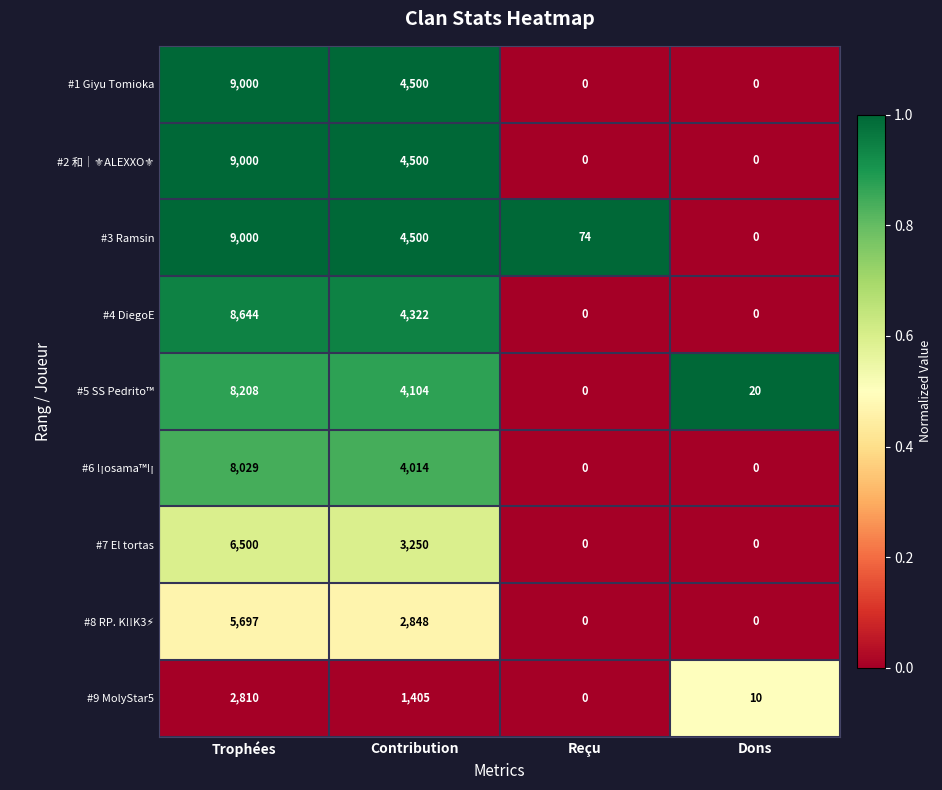

What is the difference between the maximum and minimum values in the #1 Giyu Tomioka series?

9000